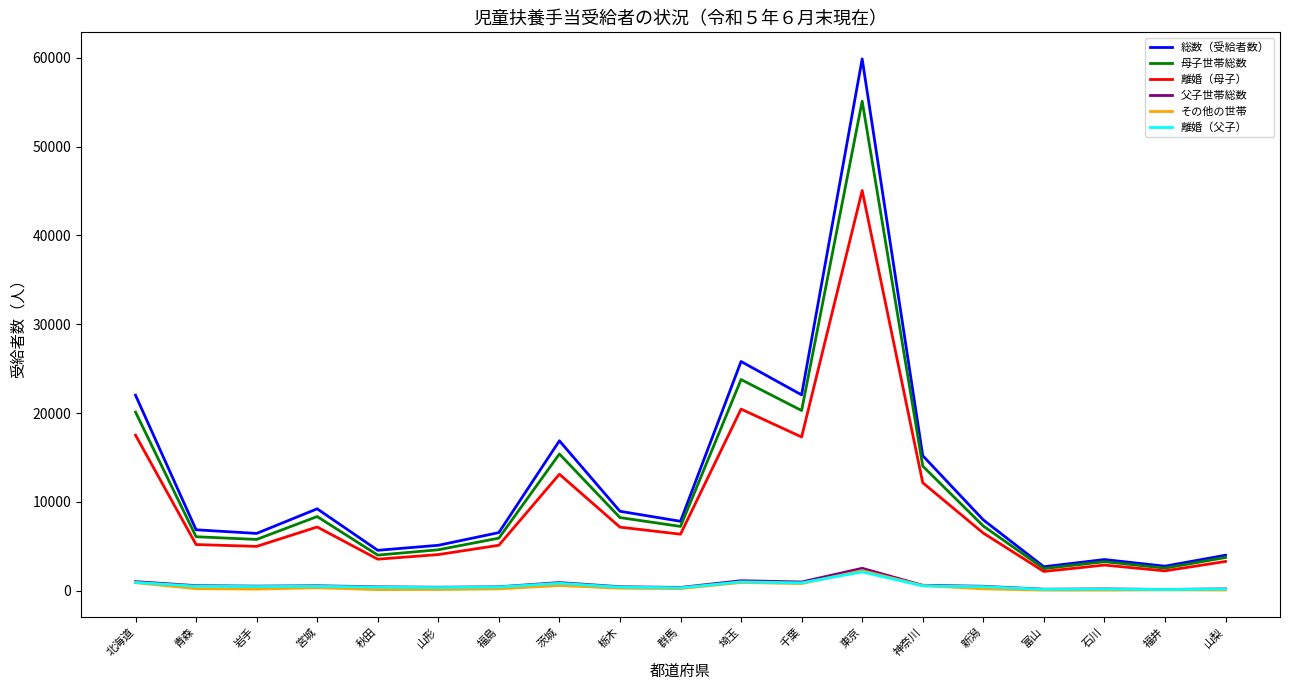

True or false: 母子世帯総数 has a value of 34470 at 北海道.

False